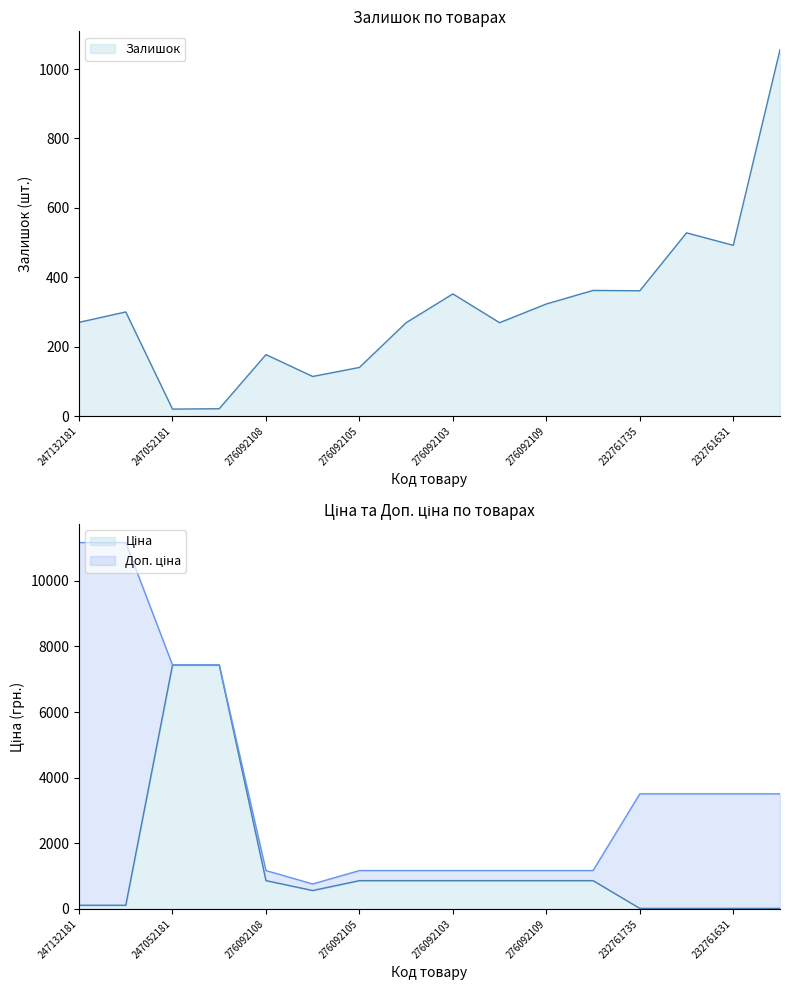

Reading right to left, list all the values displayed in this chart.

Залишок: 232761630=1056.0	232761631=492.0	232761680=528.0	232761735=361.0	276092106=362.0	276092109=323.0	276092035=269.0	276092103=352.0	276092104=269.0	276092105=140.0	276092107=114.0	276092108=177.0	247052180=21.0	247052181=20.0	247132180=300.0	247132181=270.0
Ціна: 232761630=15.6	232761631=15.6	232761680=15.6	232761735=15.6	276092106=862.8	276092109=862.8	276092035=862.8	276092103=862.8	276092104=862.8	276092105=862.8	276092107=560.8	276092108=862.8	247052180=7436.2	247052181=7436.2	247132180=111.7	247132181=111.7
Доп. ціна: 232761630=3508.0	232761631=3508.0	232761680=3508.0	232761735=3508.0	276092106=1169.2	276092109=1169.2	276092035=1169.2	276092103=1169.2	276092104=1169.2	276092105=1169.2	276092107=760.0	276092108=1169.2	247052180=7436.2	247052181=7436.2	247132180=11169.0	247132181=11169.0